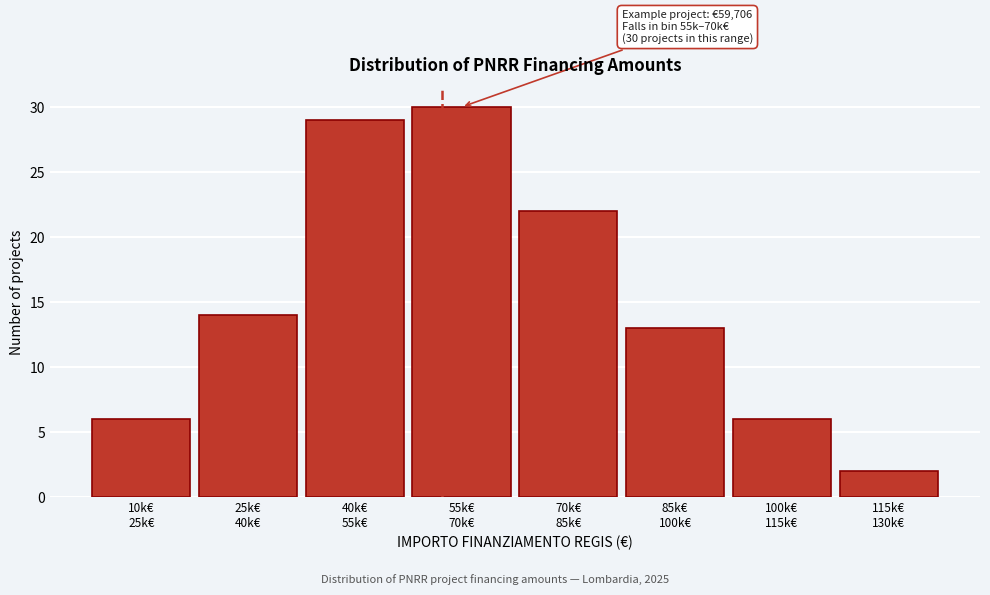

Reading left to right, extract all data points from this chart.

6	14	29	30	22	13	6	2